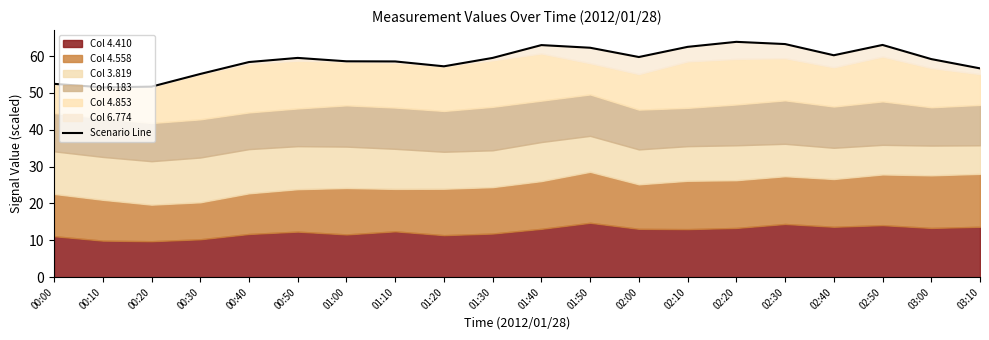

The value at 00:30 is 55.2. True or false?

True